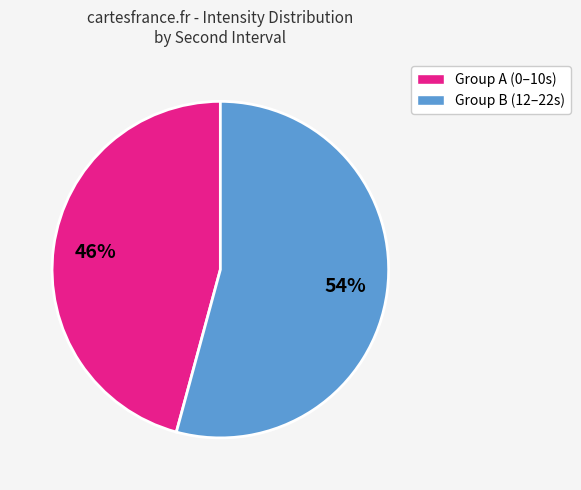

To the nearest percent, what is the difference between the largest and smallest slice percentages?

8%